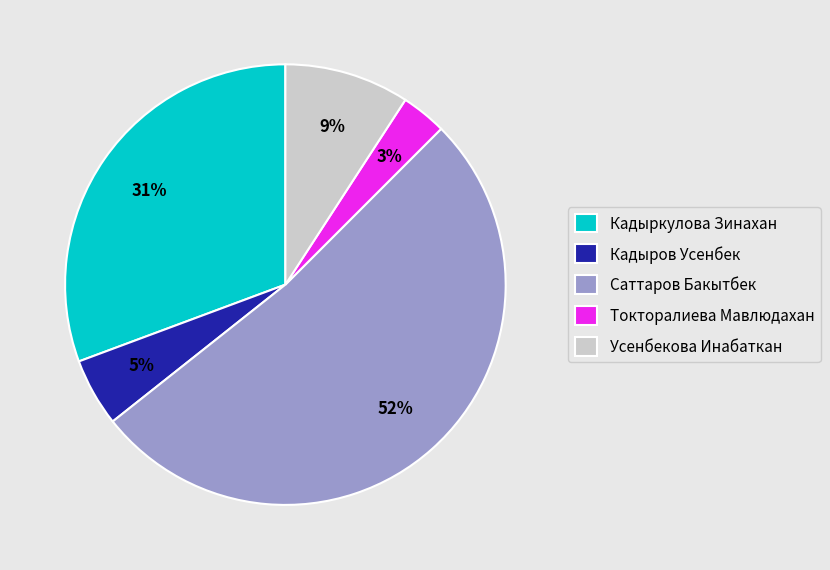

Rank the categories by value from highest to lowest.

Саттаров Бакытбек, Кадыркулова Зинахан, Усенбекова Инабаткан, Кадыров Усенбек, Токторалиева Мавлюдахан